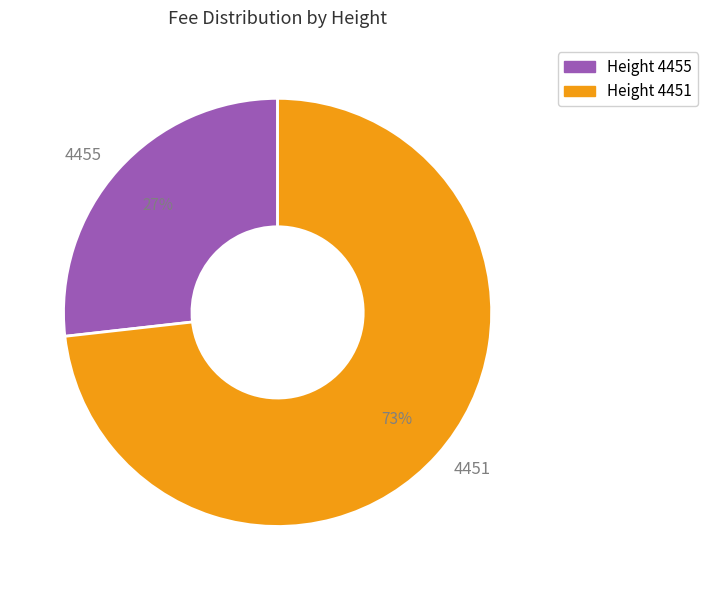

Is it true that 4455 is 20% of the pie?

False